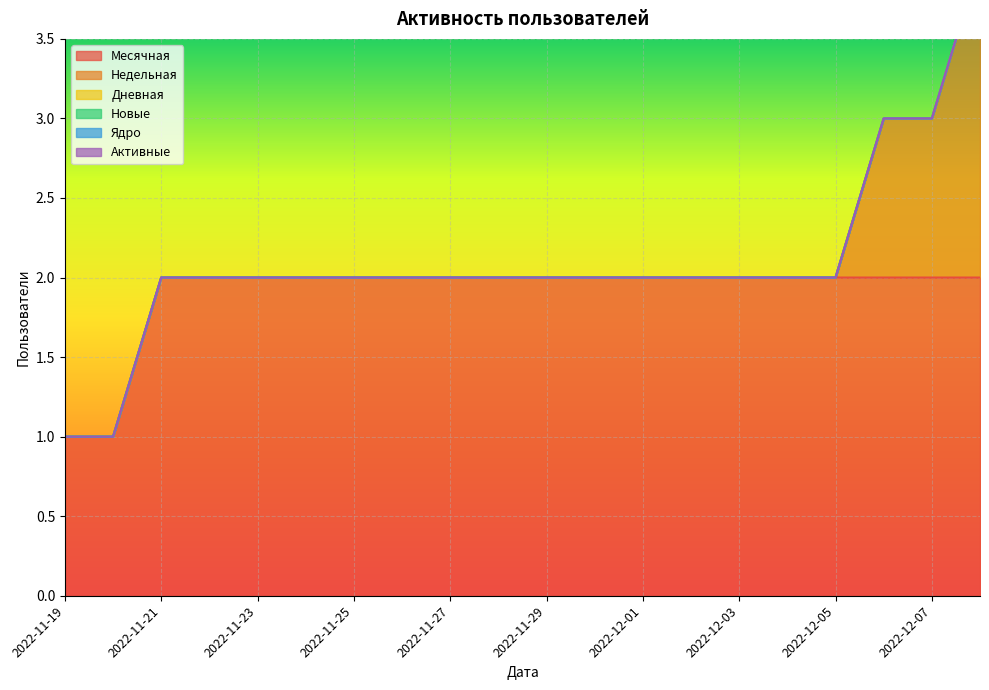

True or false: Новые has more than 2 points higher than both neighbors.

False